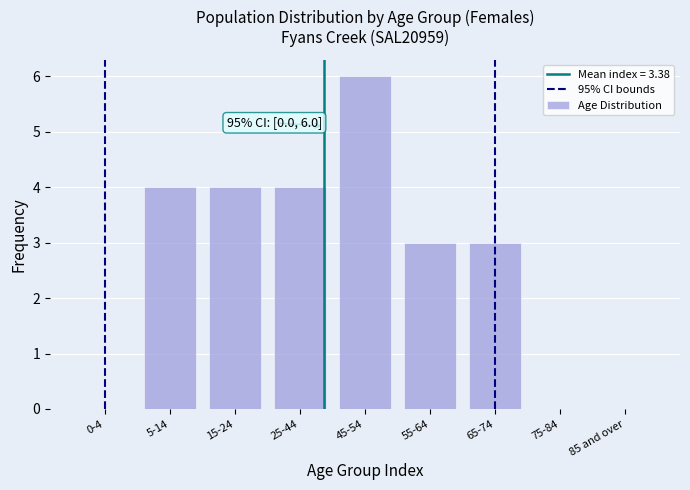

Reading right to left, list all the values displayed in this chart.

85 and over=0	75-84=0	65-74=3	55-64=3	45-54=6	25-44=4	15-24=4	5-14=4	0-4=0